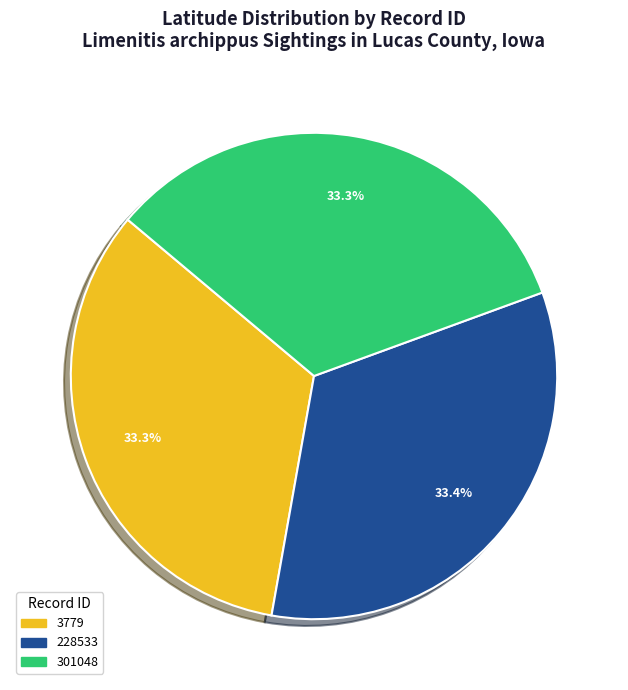

How many slices are in this pie chart?

3